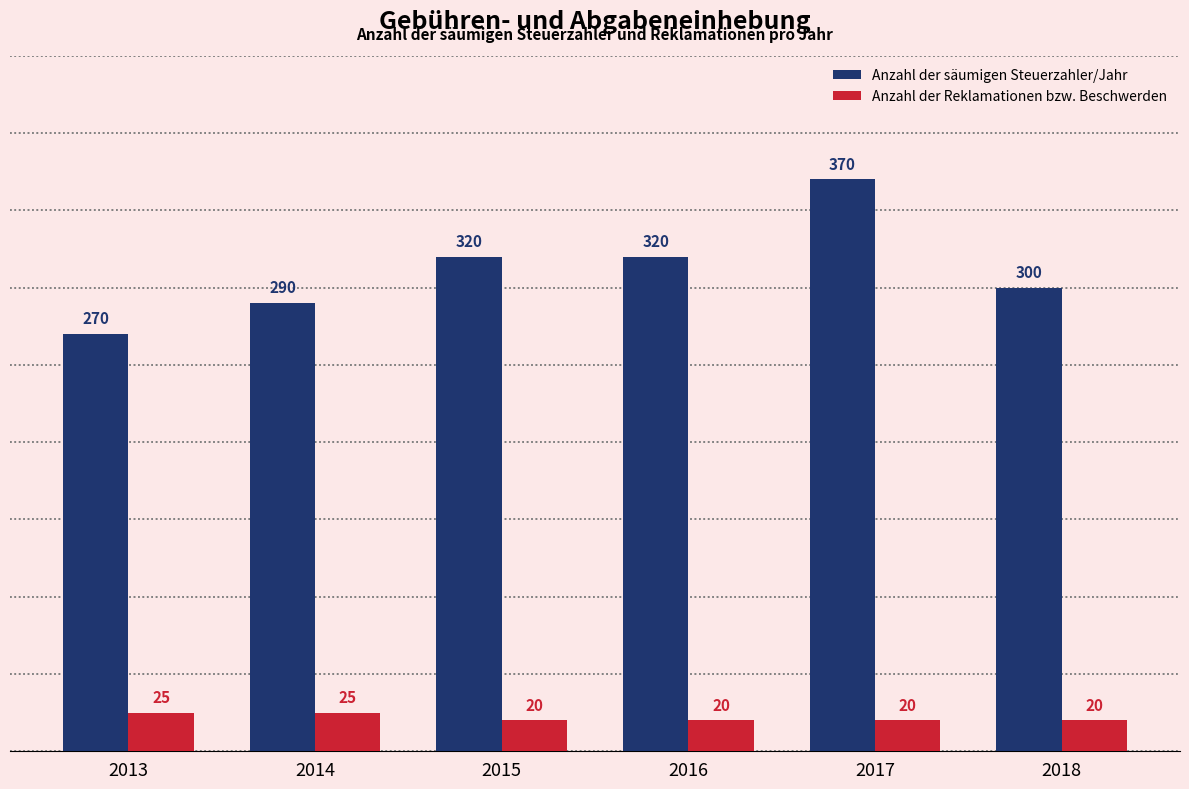

What is the sum of all Anzahl der Reklamationen bzw. Beschwerden values?

130